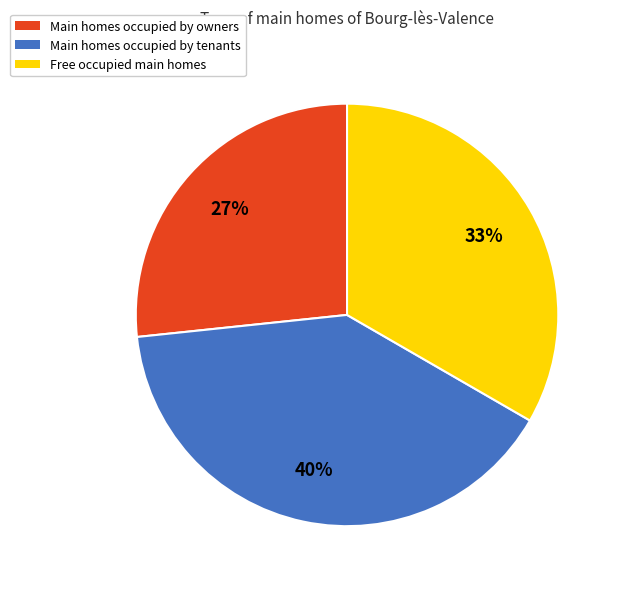

To the nearest percent, what is the average slice percentage?

33%